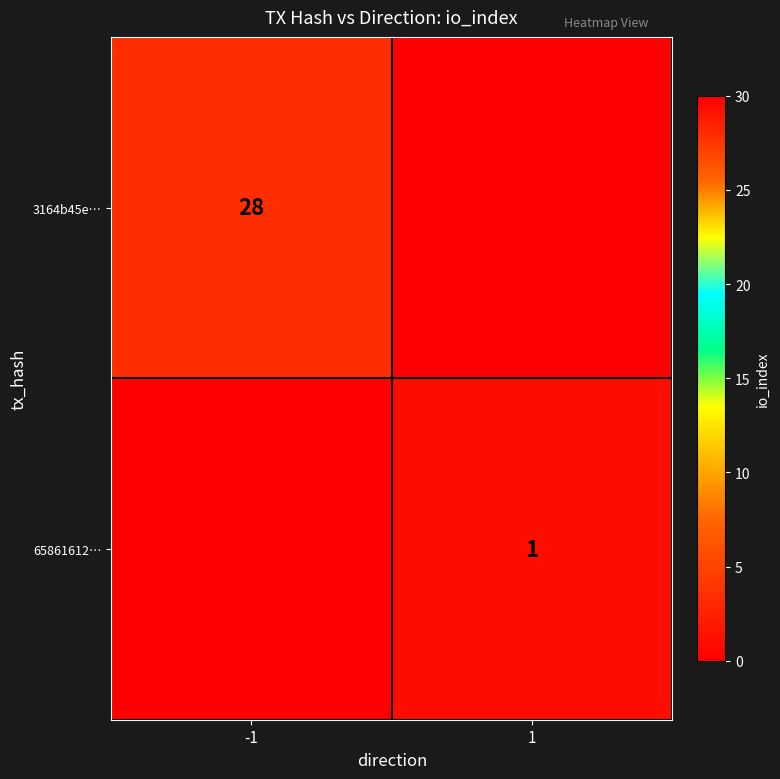

True or false: 3164b45e… has a value of 40 at -1.

False